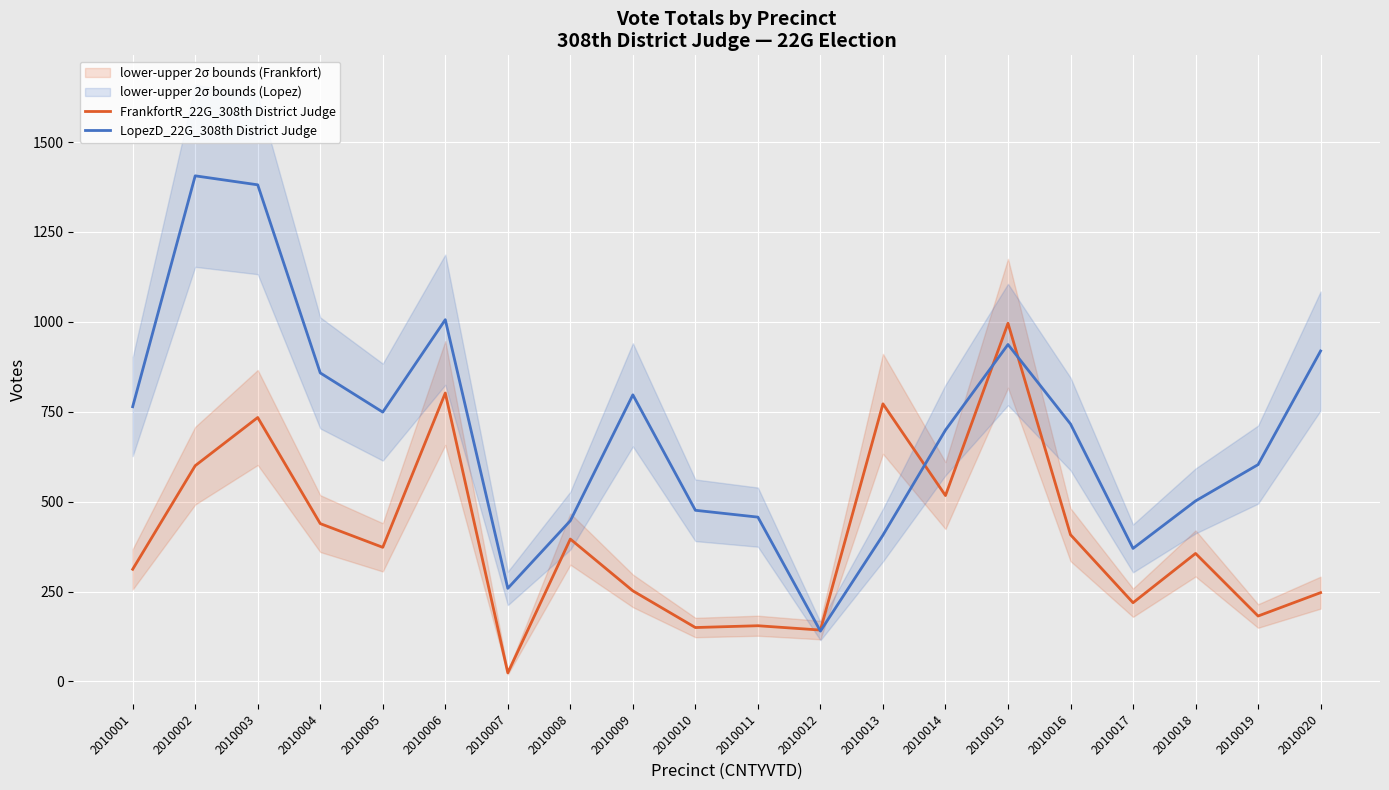

Between which two adjacent categories do LopezD_22G_308th District Judge and FrankfortR_22G_308th District Judge first intersect?

2010011 and 2010012